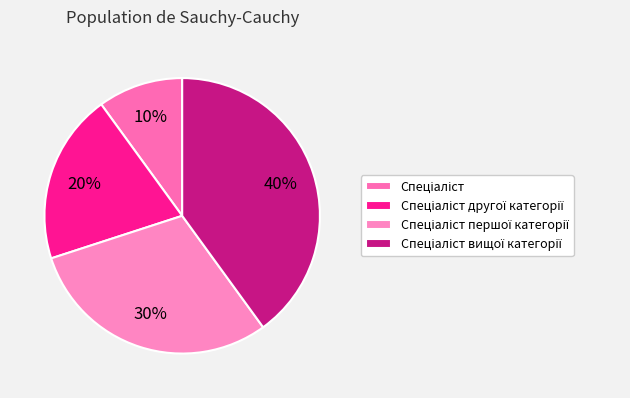

How many segments does this pie chart have?

4